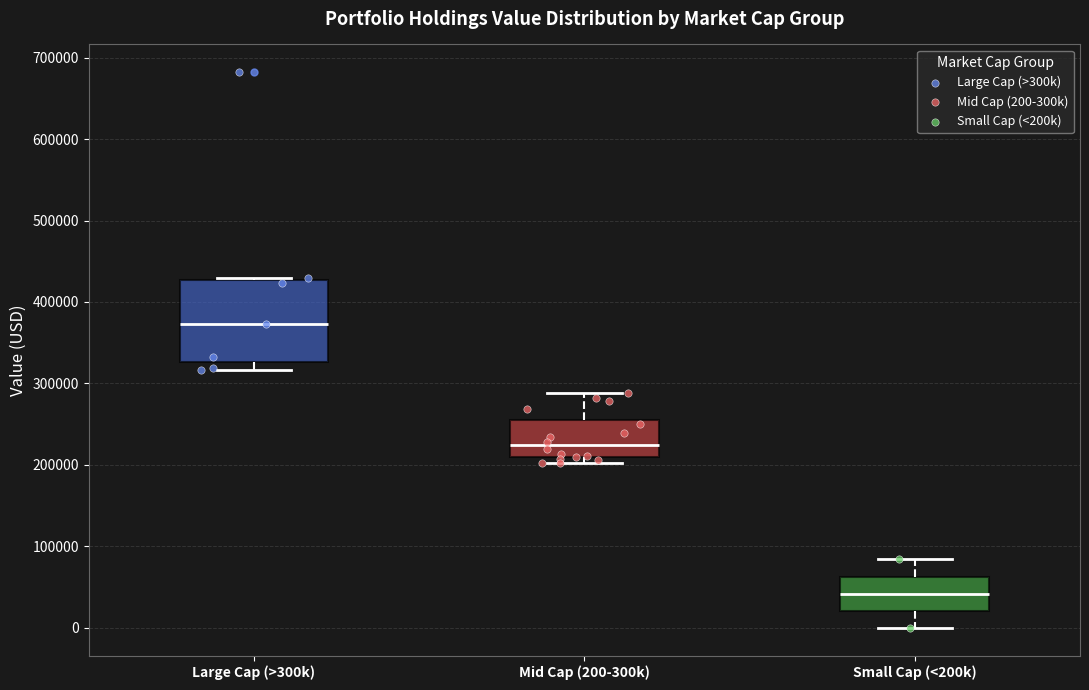

Reading left to right, read every box against the y-axis: the position of its median line, the range the box covers, and the ends of its whiskers. The values are not printed on the chart, so give them approximately, as read against the axis.

Large Cap (>300k): median 370000, box 330000 to 430000, whiskers 320000 to 430000 (just above the box's upper edge)
Mid Cap (200-300k): median 220000, box 210000 to 250000, whiskers 200000 to 290000
Small Cap (<200k): median 40000, box 20000 to 60000, whiskers 0 to 80000